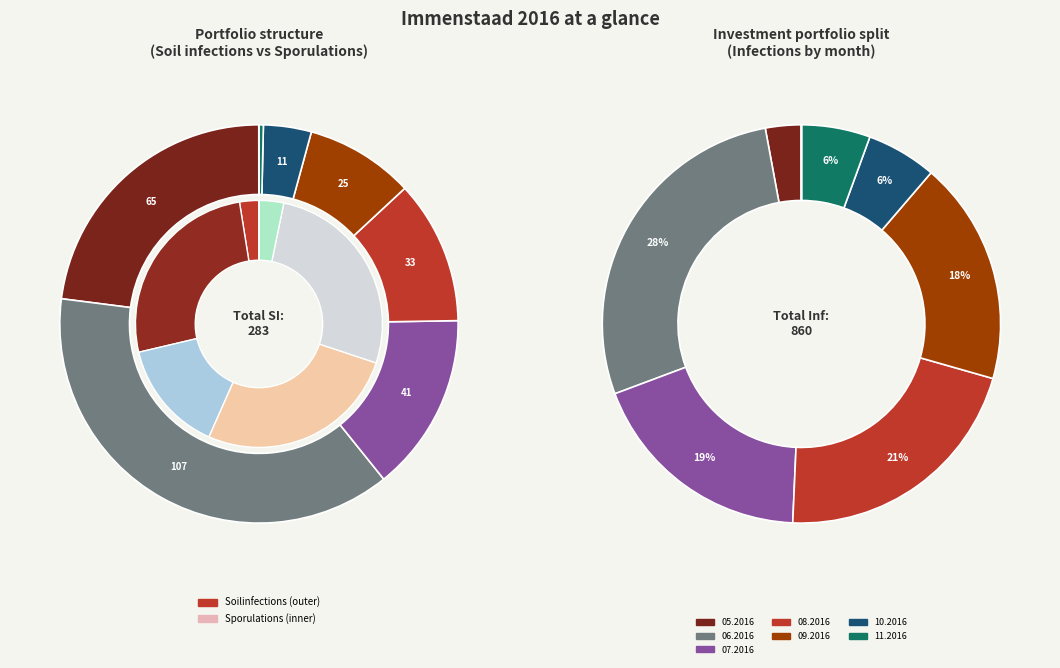

What percentage is NOT represented by sporulations?

100.0%